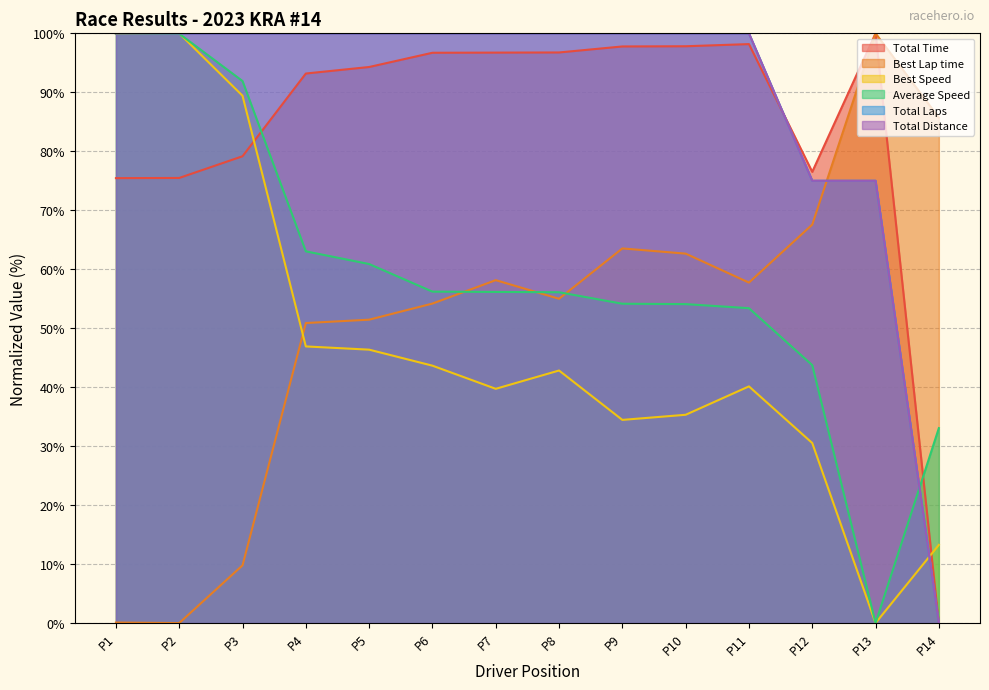

What is the value of the Total Time point at the 4th from the left?

93.2